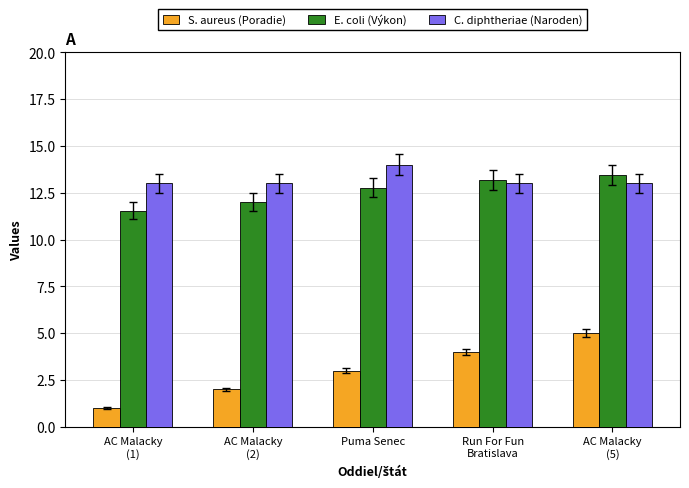

The value of E. coli (Výkon) at AC Malacky
(1) is 11.6. True or false?

True